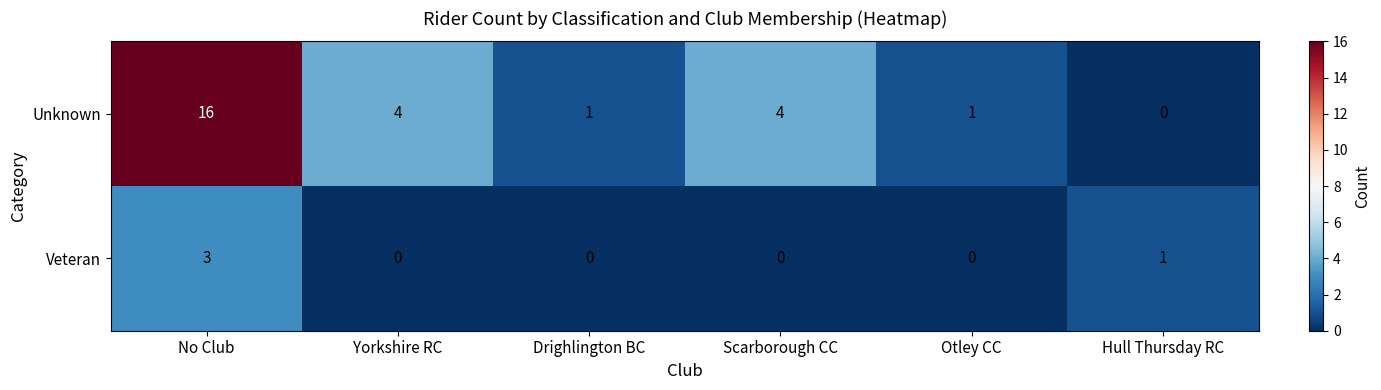

Which series has the largest range (max minus min)?

Unknown